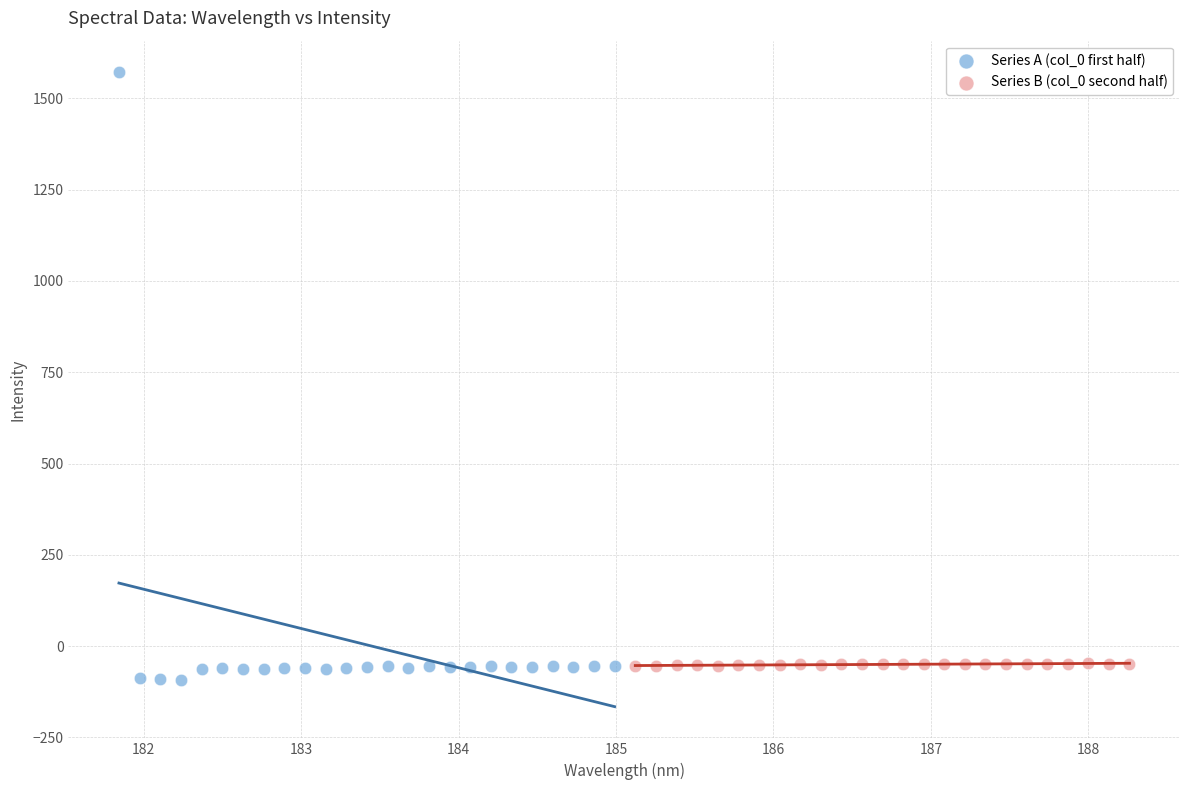

Which series contains the highest Y value?

Series A (col_0 first half)